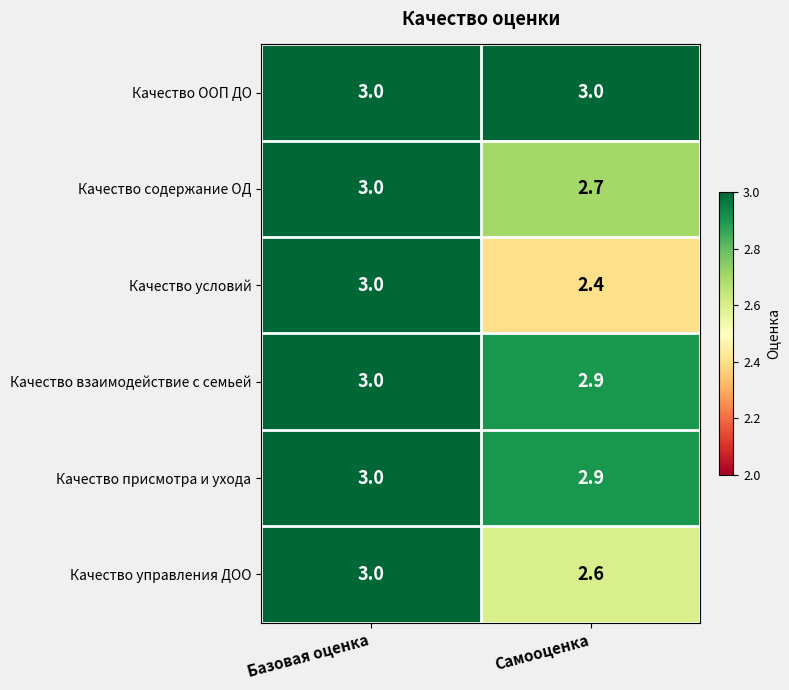

What is the approximate value of Качество присмотра и ухода at Базовая оценка?

3.0